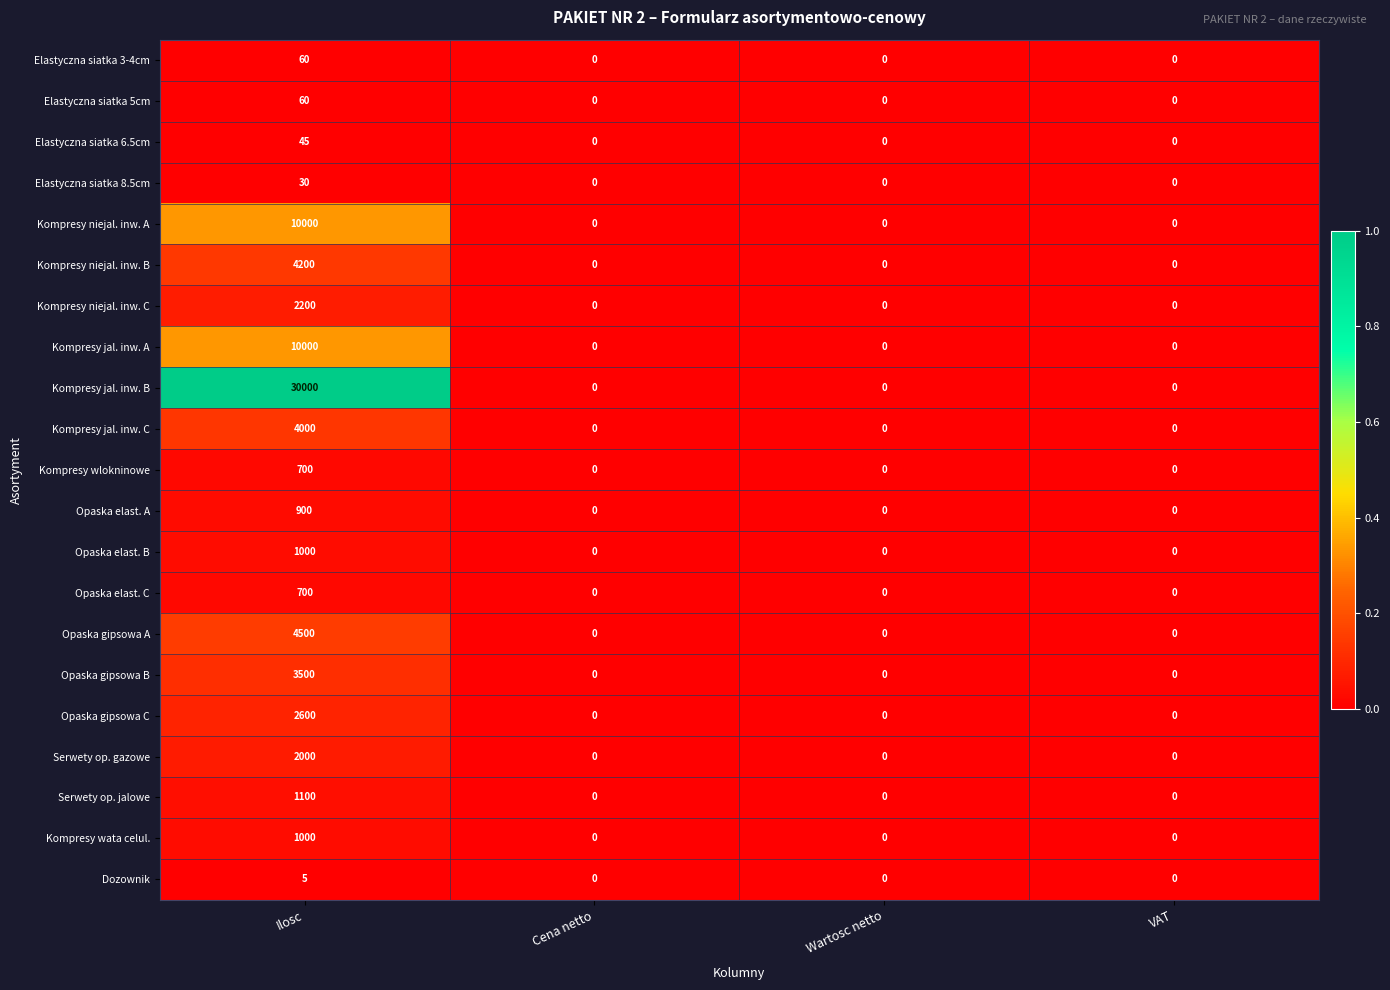

Which series has the largest range (max minus min)?

Kompresy jal. inw. B